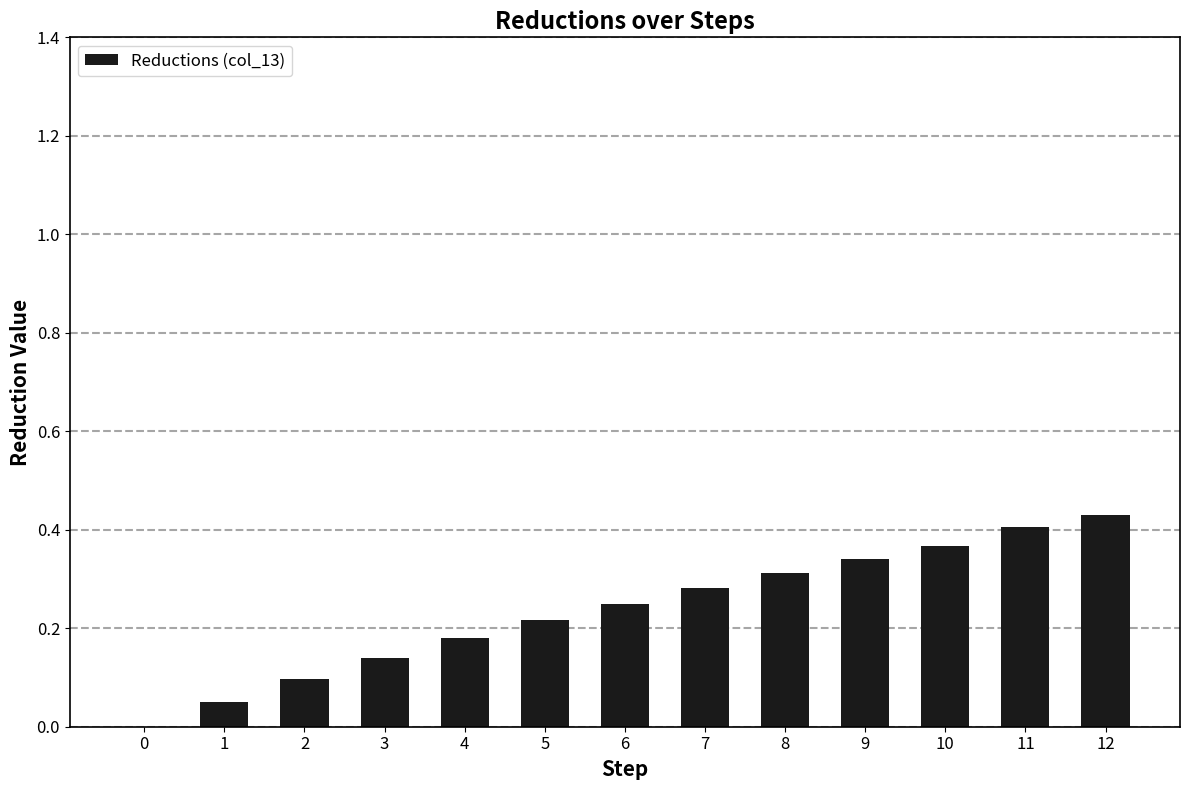

What is the sum of all values?

3.1